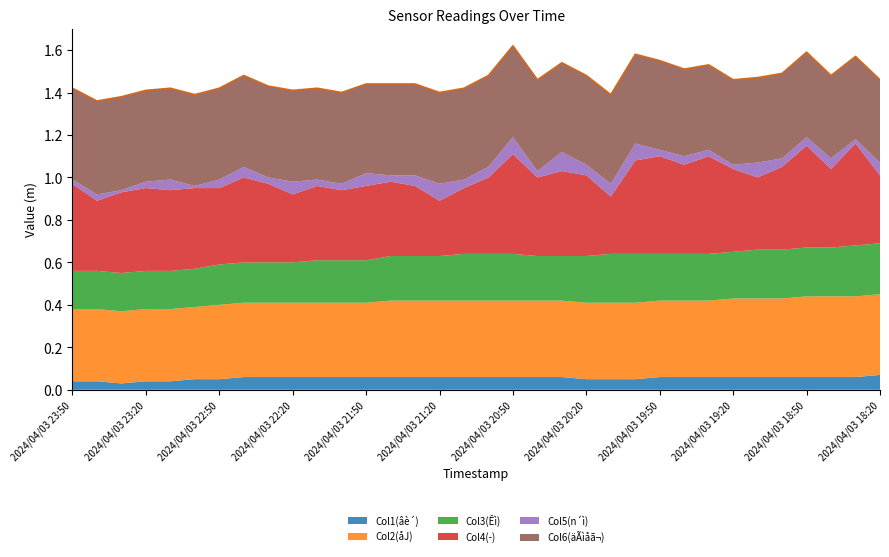

The Col5(n´ì) series shows 0.0 at 2024/04/03 19:20. True or false?

False